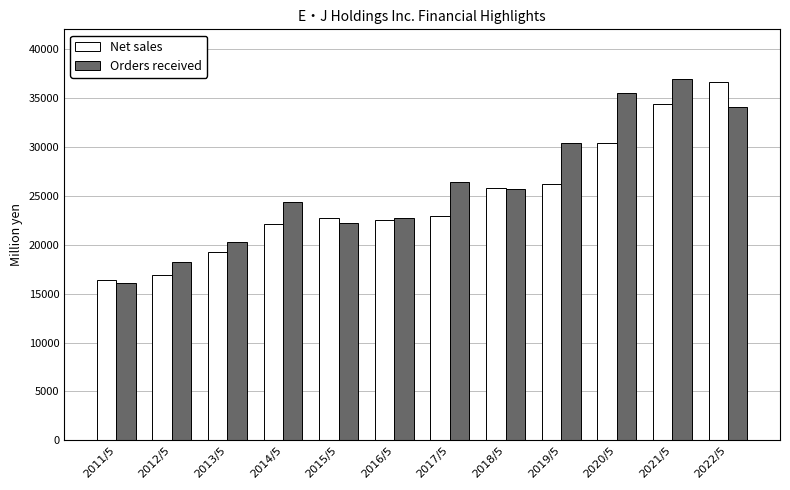

Does the chart contain any negative values?

No